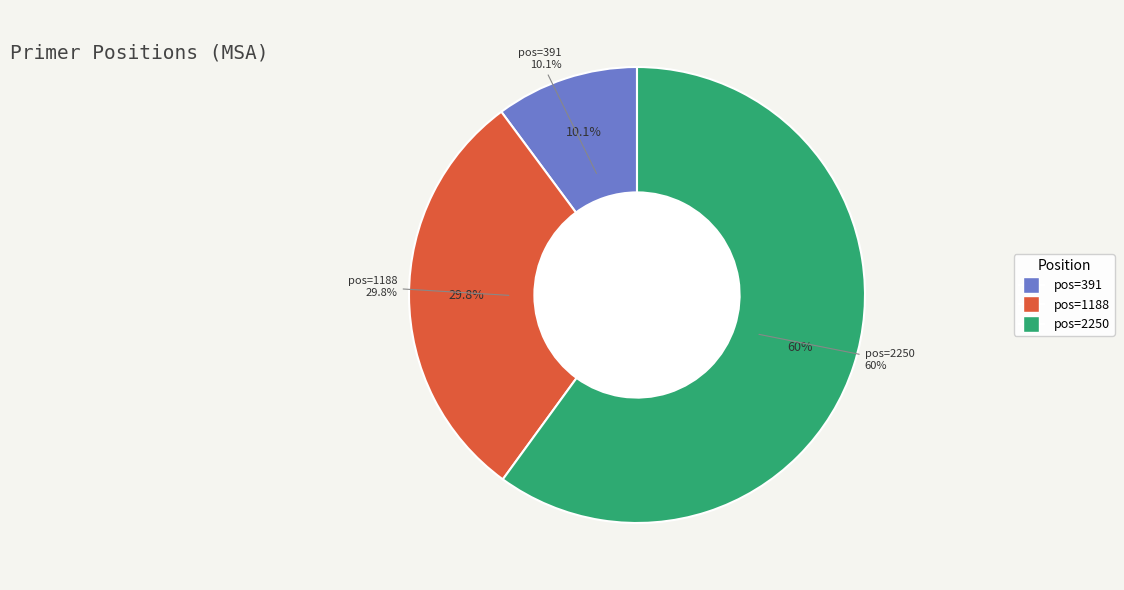

How many slices are in this pie chart?

3